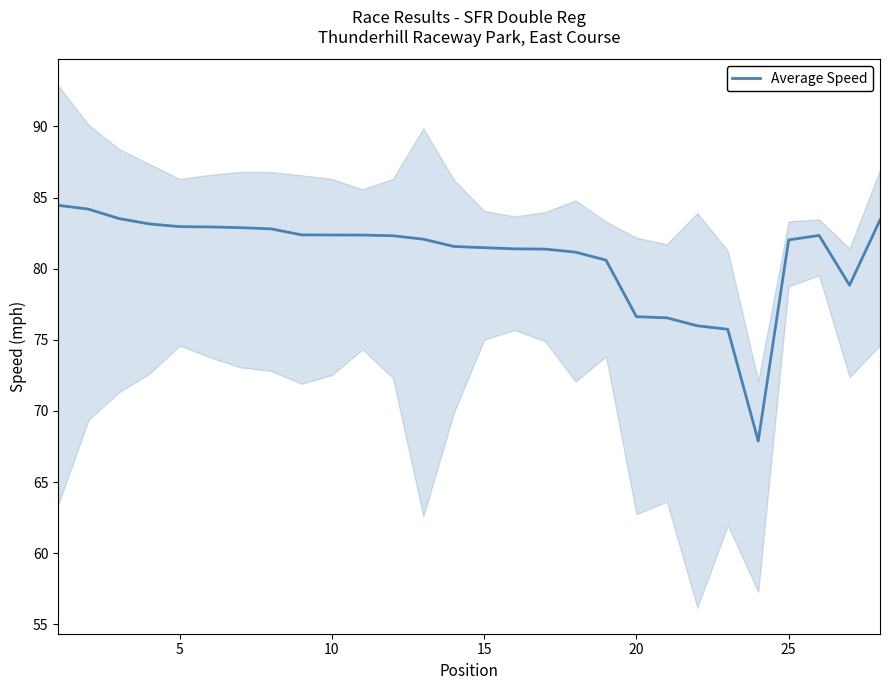

How many data points are less than 82?

12